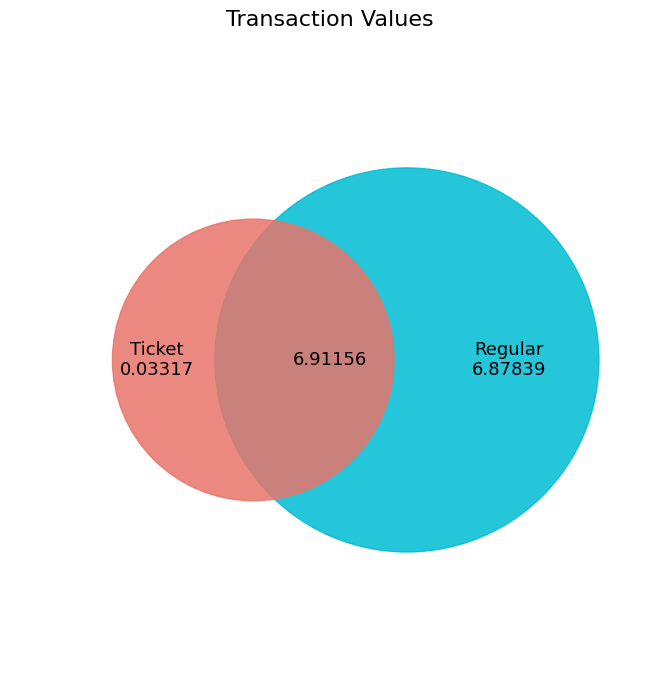

Is there any slice that represents more than half of the pie?

Yes